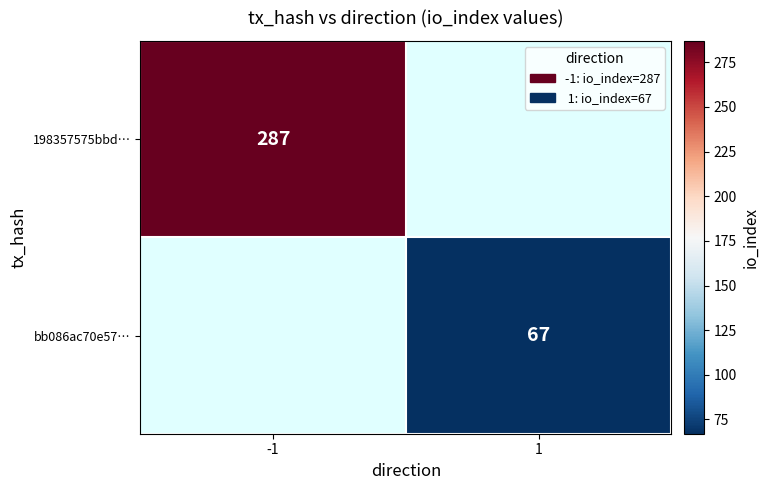

True or false: 198357575bbd… has a value of 287 at -1.

True